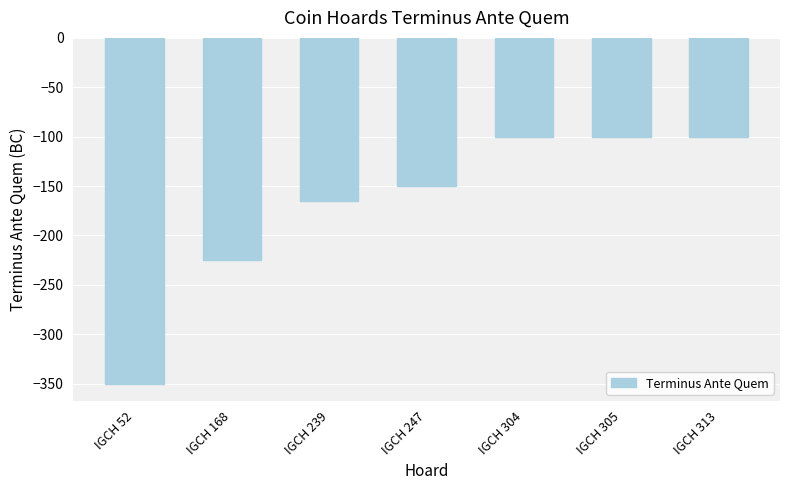

What is the average value?

-170